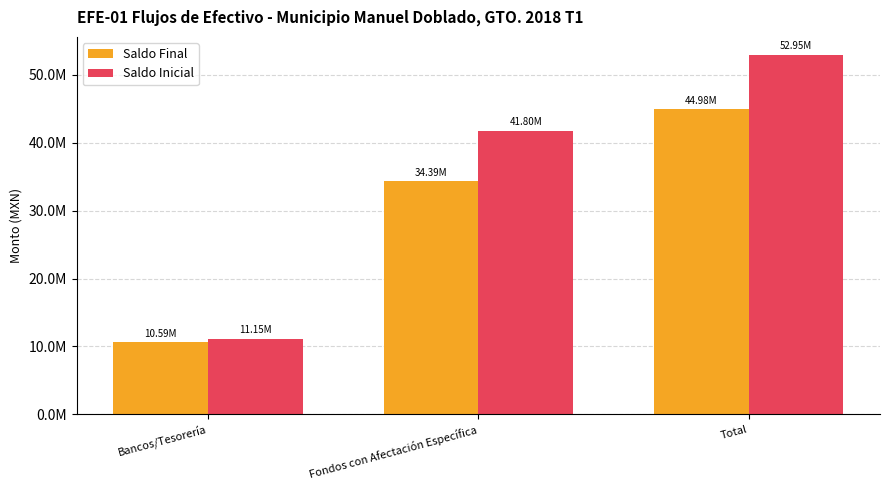

Are the bars grouped side by side (vs. stacked)?

Yes